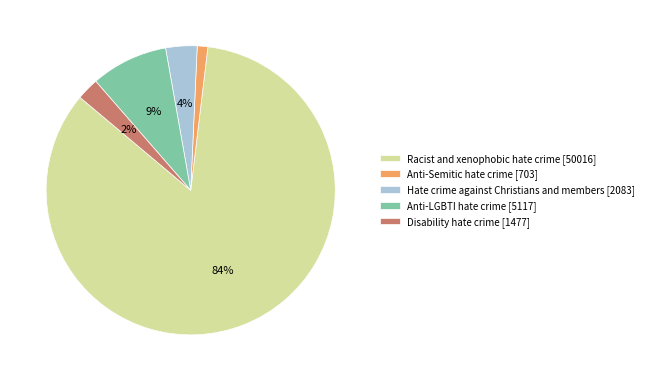

To the nearest percent, what is the difference between the largest and smallest slice percentages?

83%